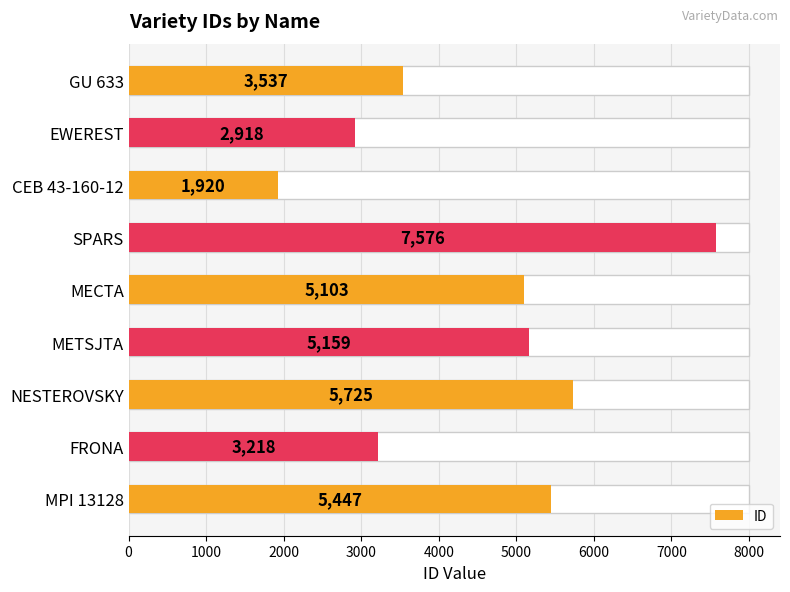

What is the change in value from METSJTA to MPI 13128?

+288